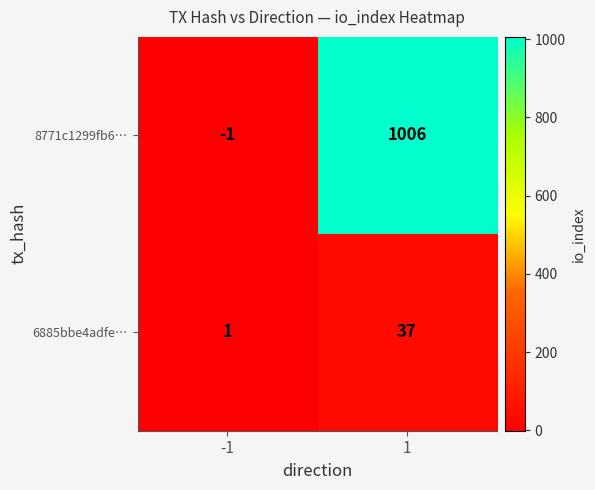

List the series in order of their peak value, lowest first.

6885bbe4adfe…, 8771c1299fb6…